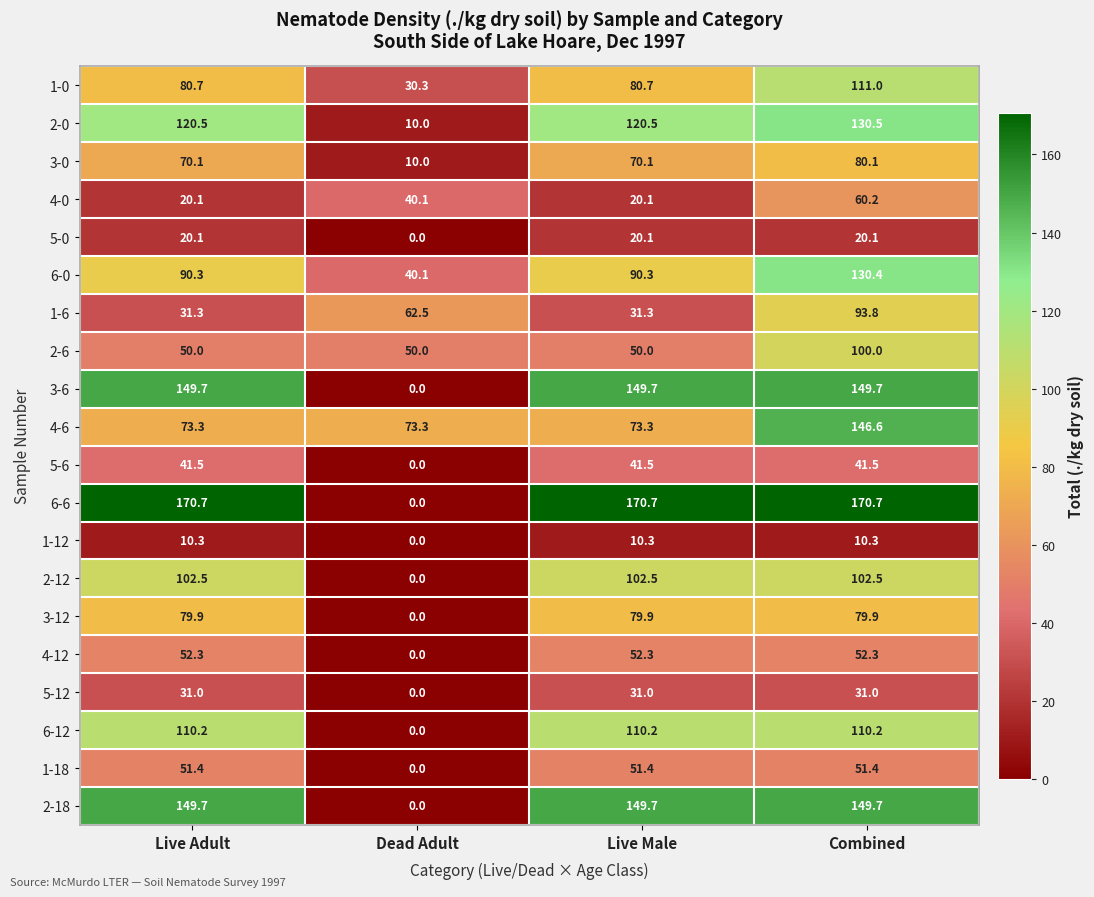

At which label is 5-0 closest to 10?

Dead Adult